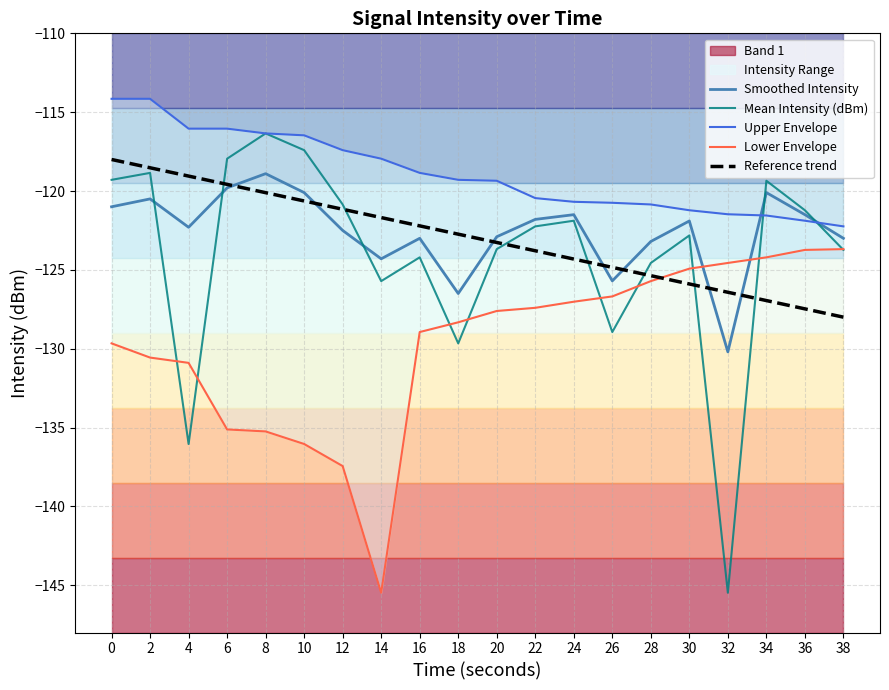

Does the chart display data point markers on the line(s)?

No